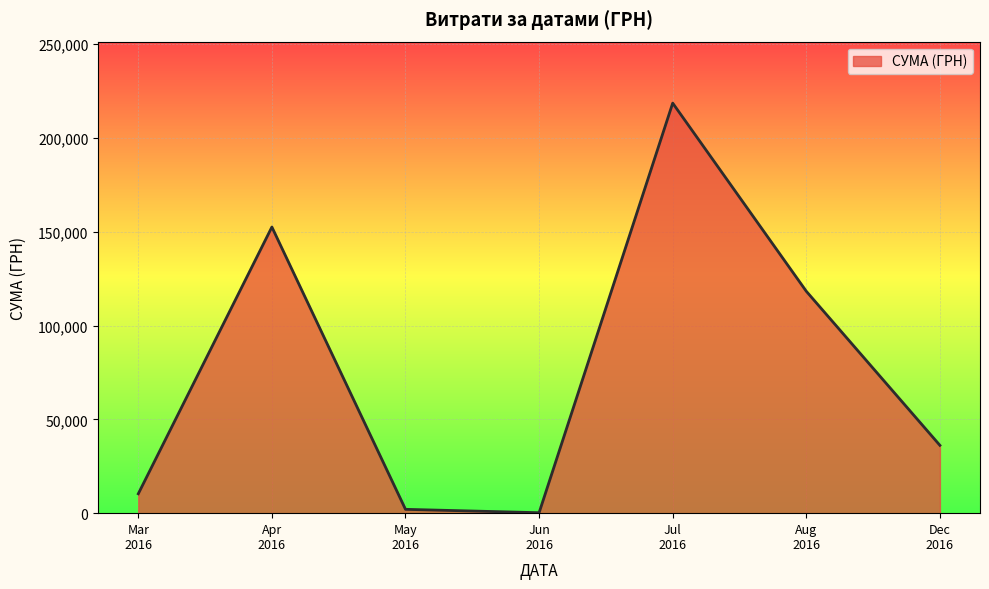

True or false: there are more than 2 points higher than both neighbors.

False